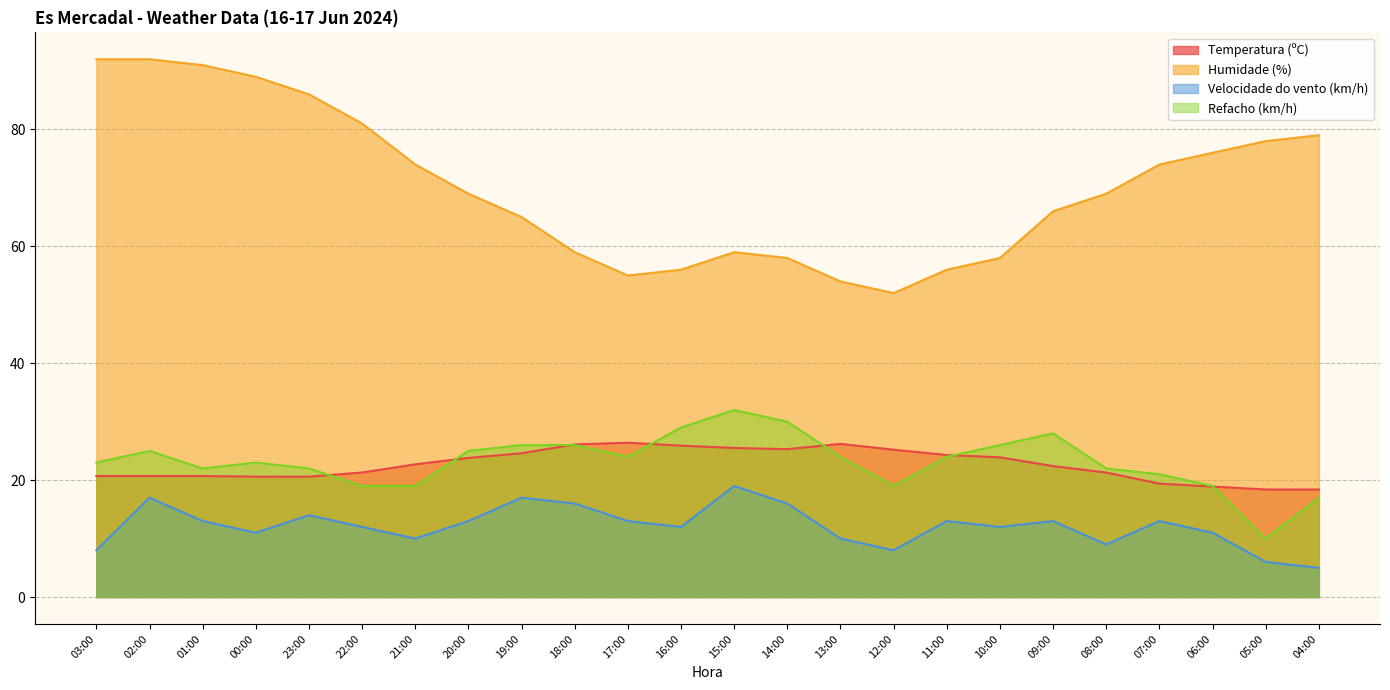

At which category is the sum across all series the highest?

02:00